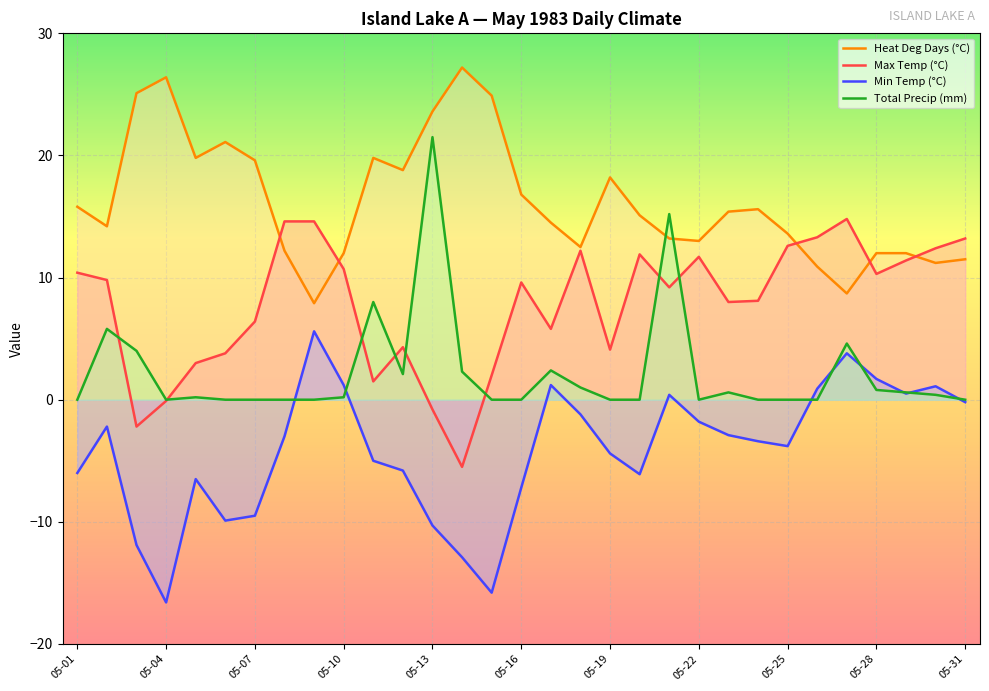

How many lines are shown in the chart?

4